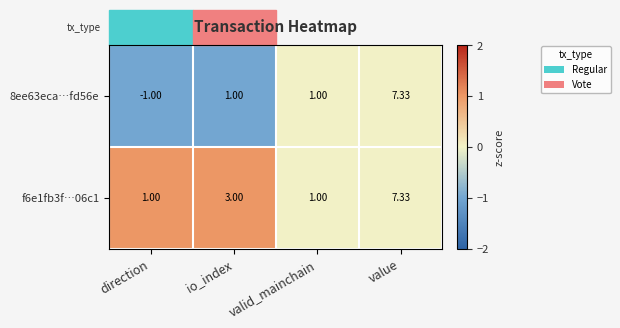

At which category does the chart reach its peak across all series?

value